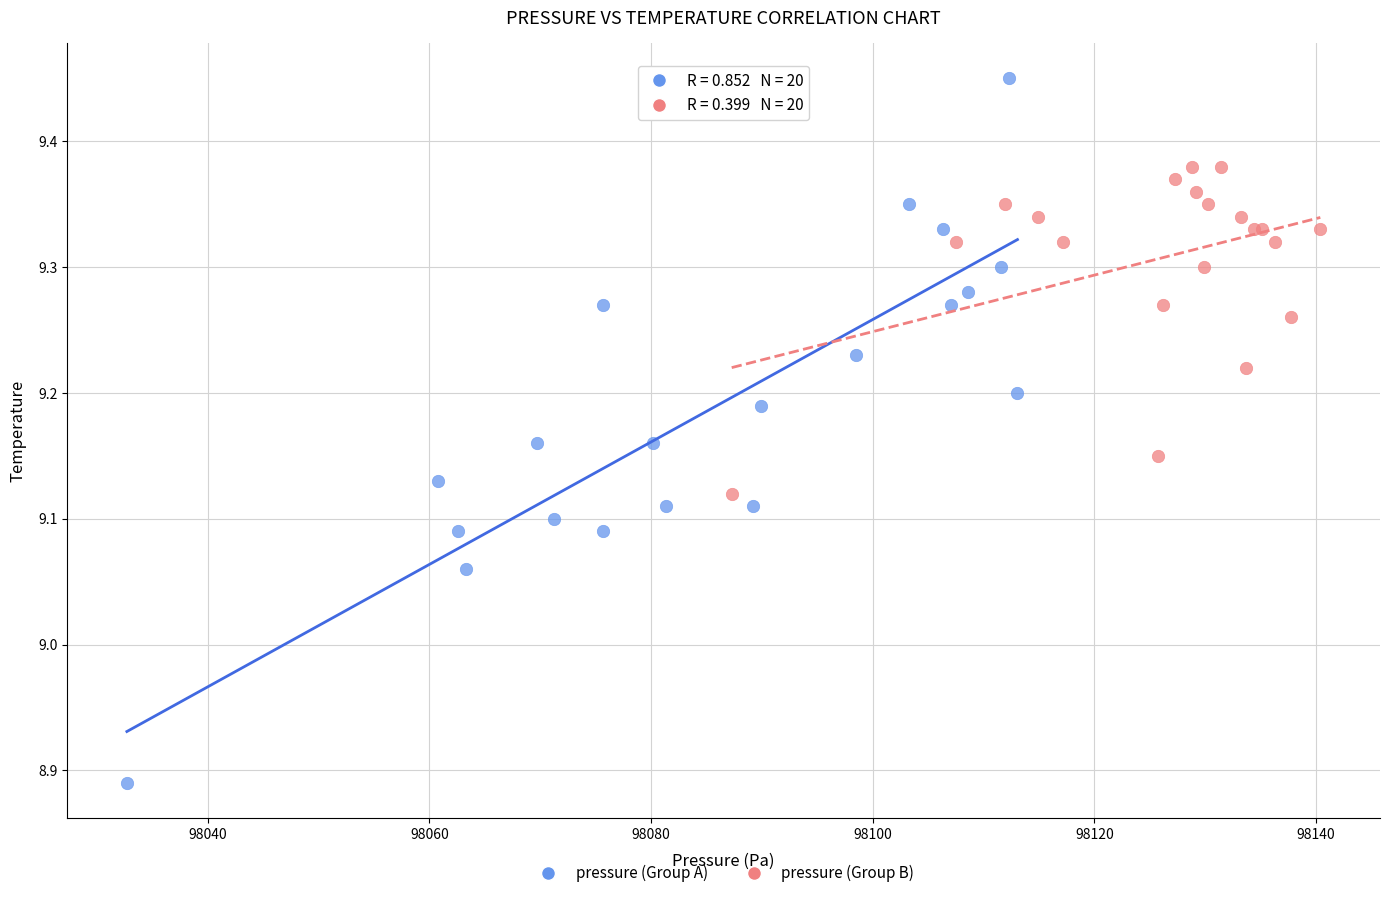

Which series contains the lowest Y value?

pressure (Group A)